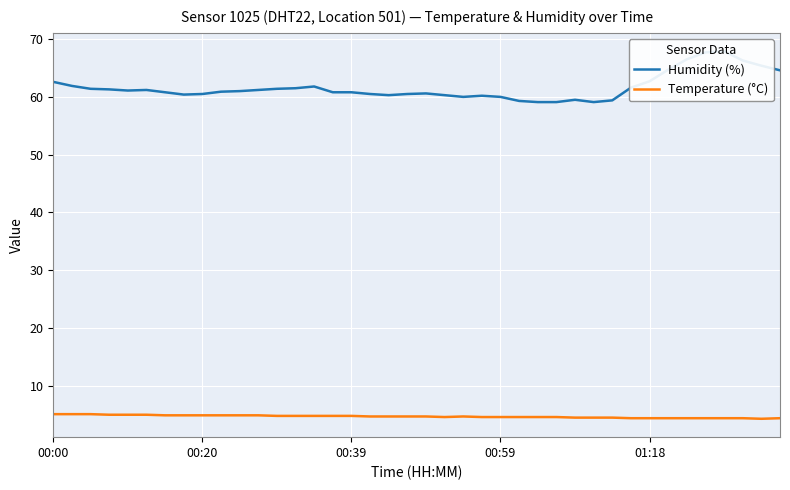

What is the greatest value displayed?

67.9